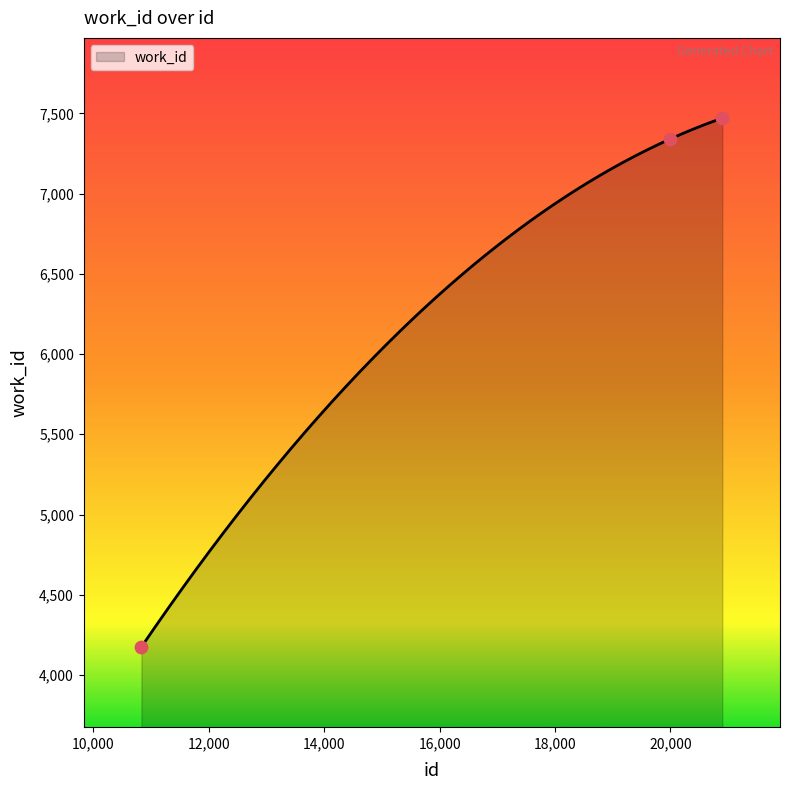

Approximately how many times larger is the value at 10833 compared to 19989?

0.6